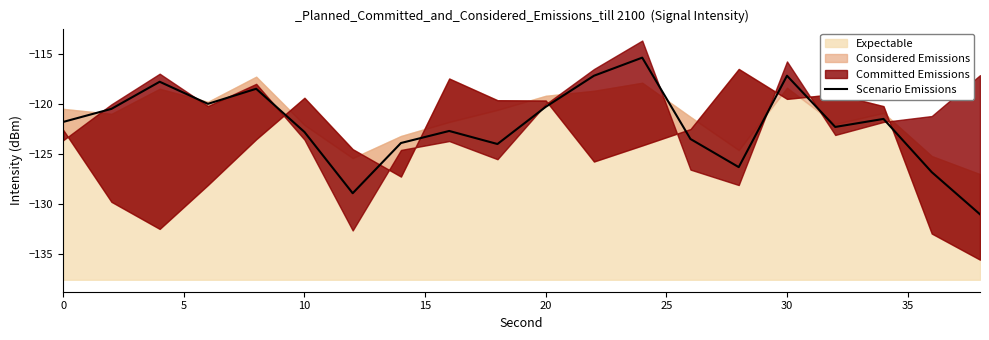

What is the highest value of the Scenario Emissions series?

-115.4